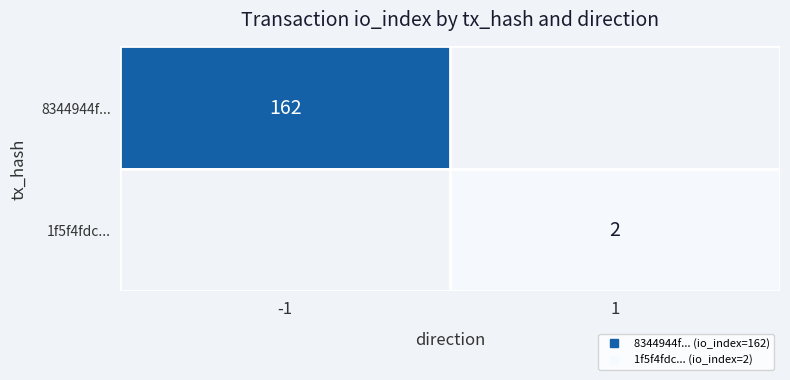

The 1f5f4fdc... series shows 2.7 at 1. True or false?

False